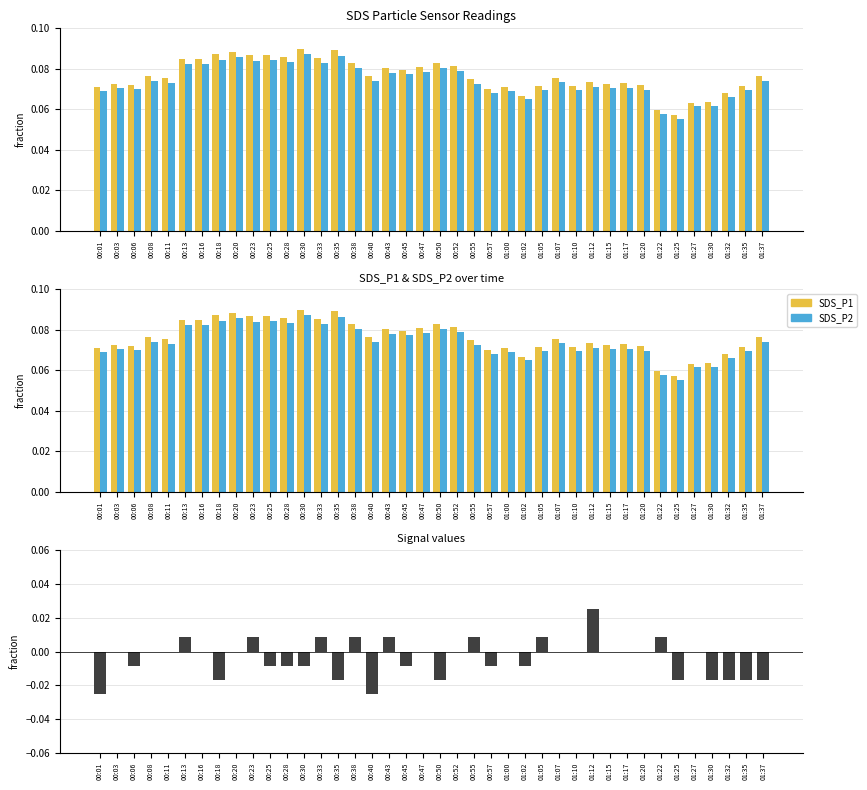

Which has a higher value, 00:18 or 01:22?

00:18